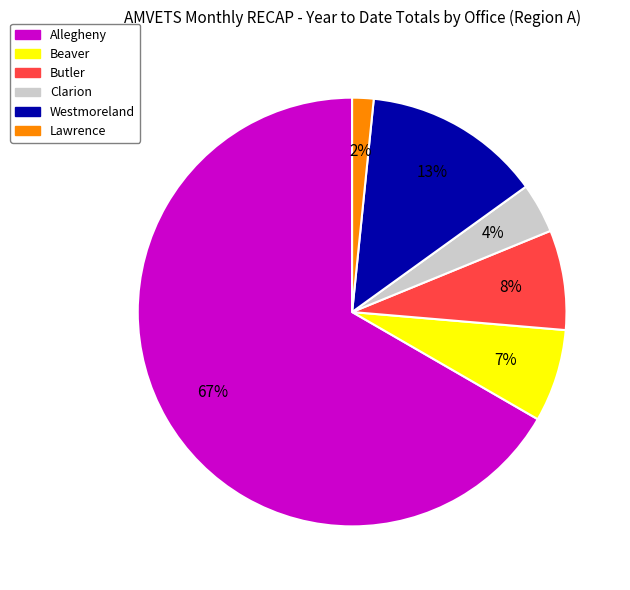

To the nearest percent, what is the combined percentage of Allegheny and Clarion?

70%